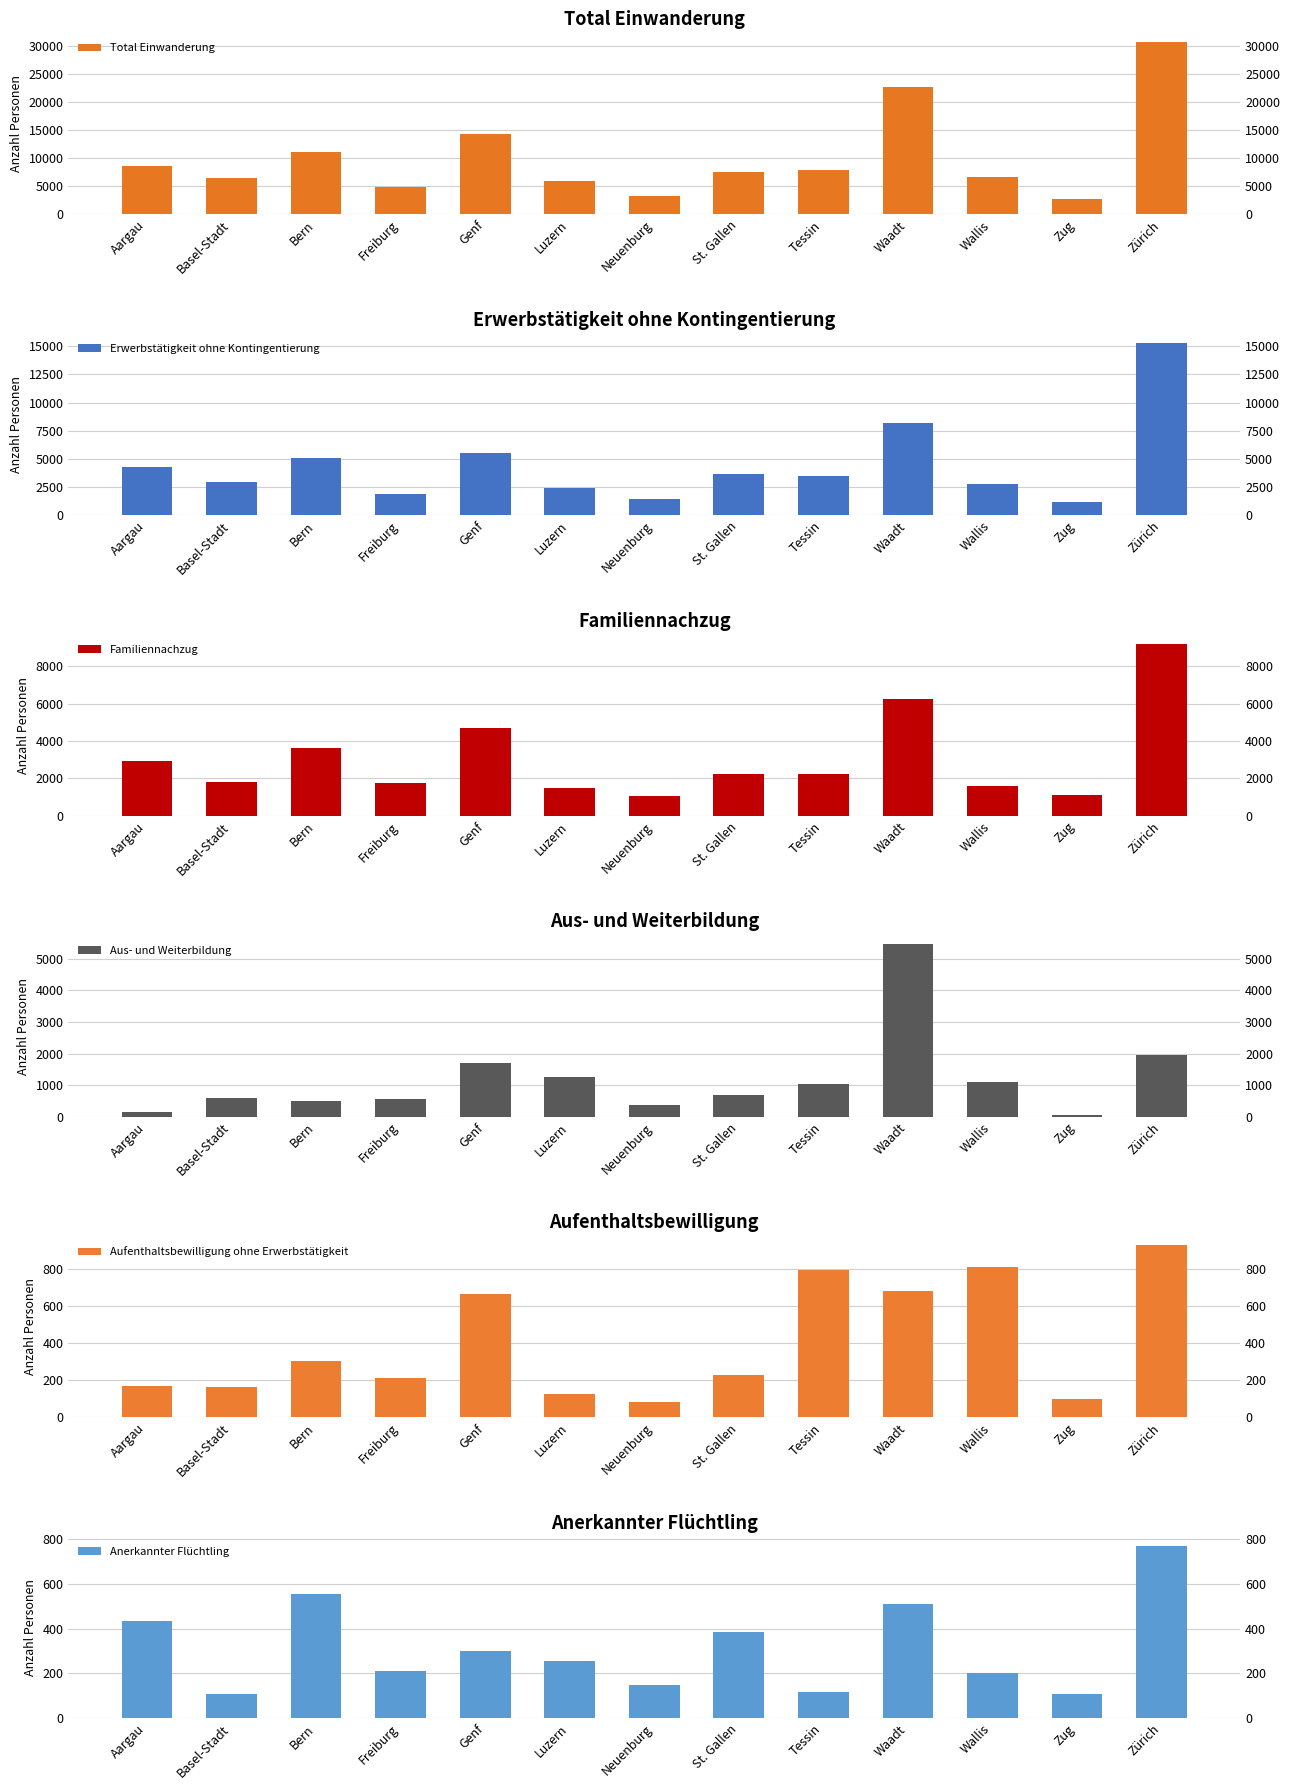

How many values in the Total Einwanderung series exceed 7535?

6